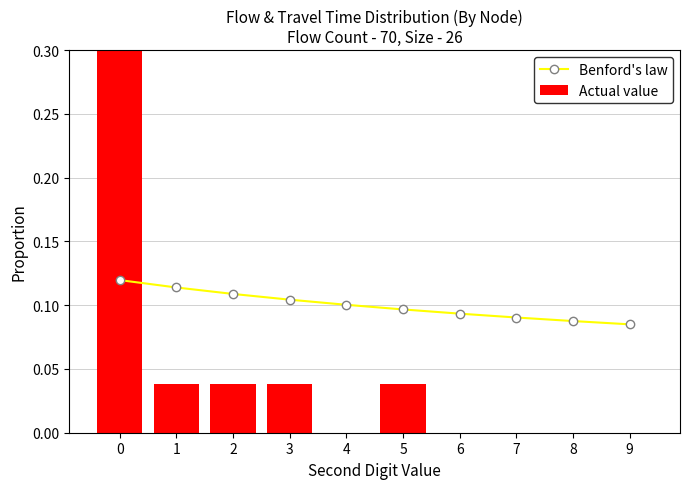

List the series in order of their overall mean, highest first.

Actual value, Benford's law